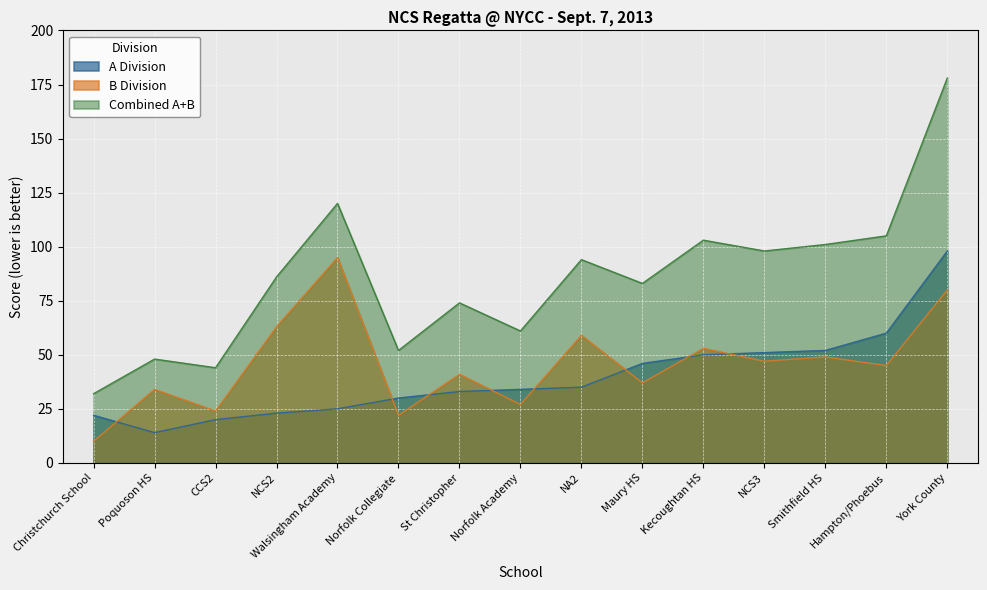

Is the value of A Division at Norfolk Academy greater than the value of Combined A+B at NCS3?

No